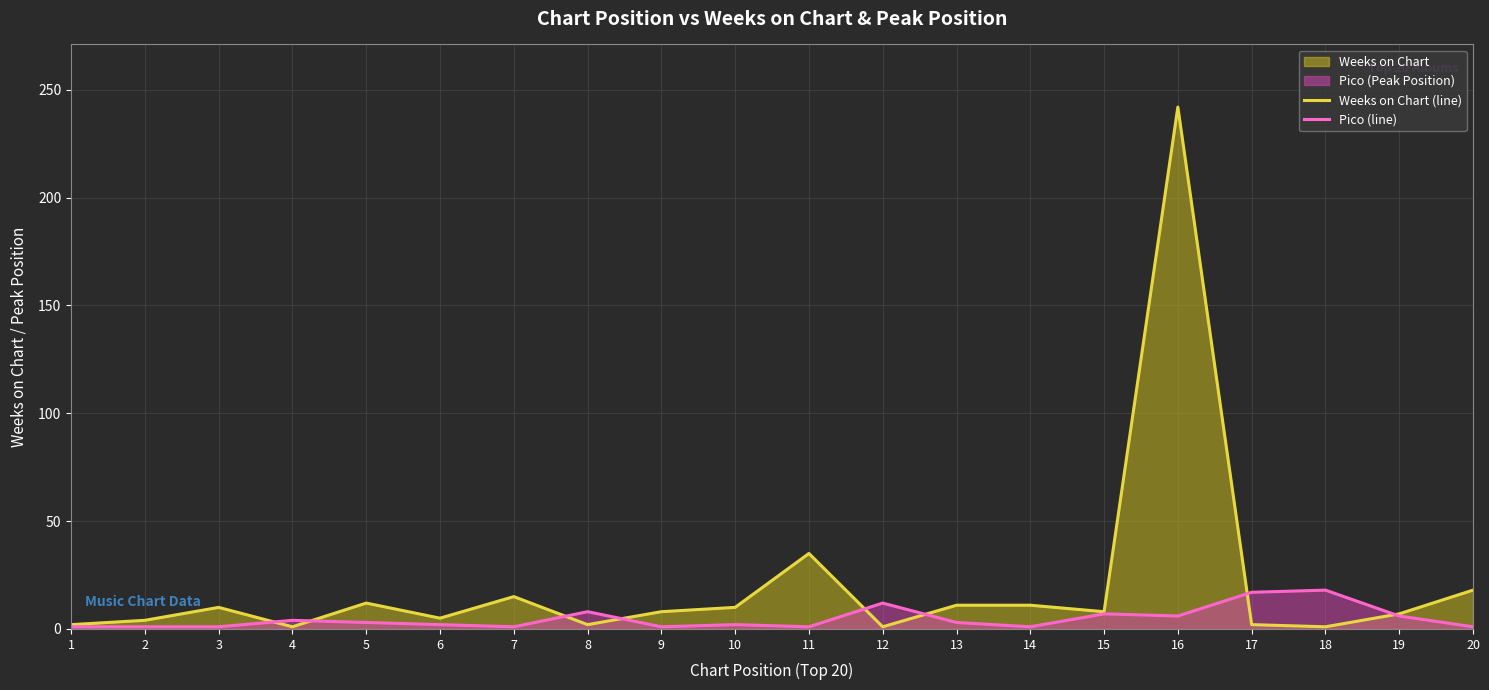

Reading left to right, transcribe all the data shown in this chart.

Weeks on Chart (line): 1=2	2=4	3=10	4=1	5=12	6=5	7=15	8=2	9=8	10=10	11=35	12=1	13=11	14=11	15=8	16=242	17=2	18=1	19=7	20=18
Pico (line): 1=1	2=1	3=1	4=4	5=3	6=2	7=1	8=8	9=1	10=2	11=1	12=12	13=3	14=1	15=7	16=6	17=17	18=18	19=6	20=1